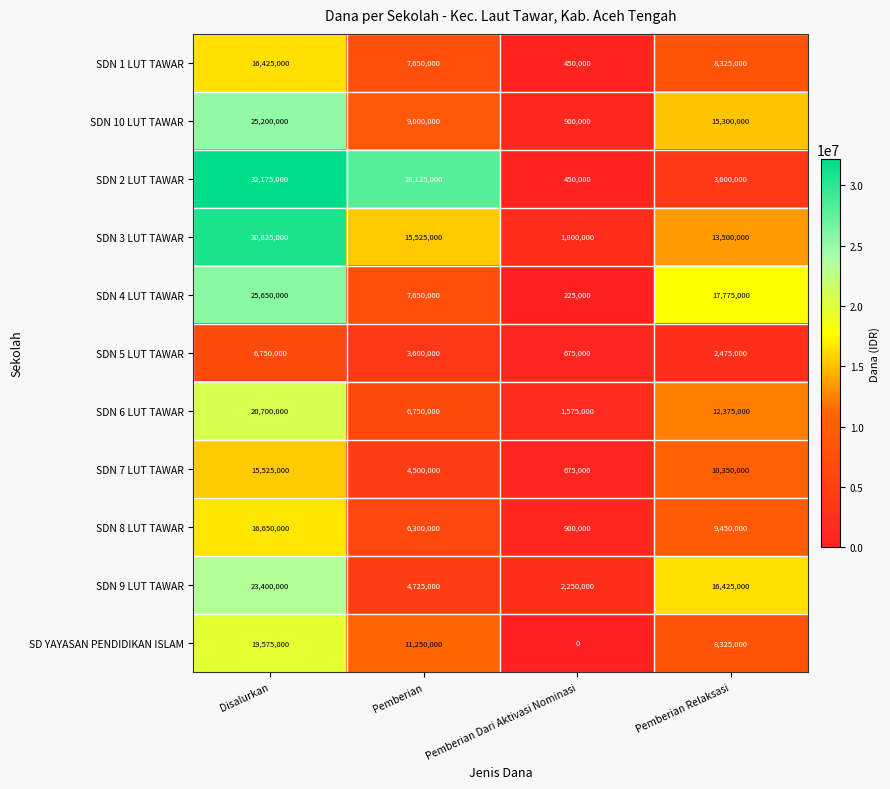

What is the sum of the SDN 7 LUT TAWAR values at Pemberian Relaksasi and Pemberian Dari Aktivasi Nominasi?

11025000